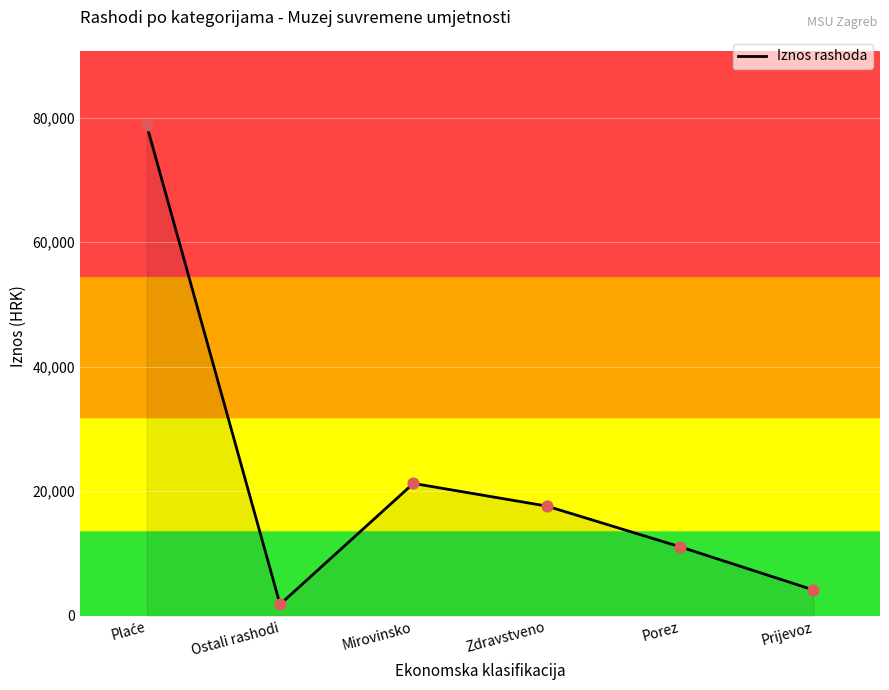

Approximately how many times larger is the value at Prijevoz compared to Porez?

0.4